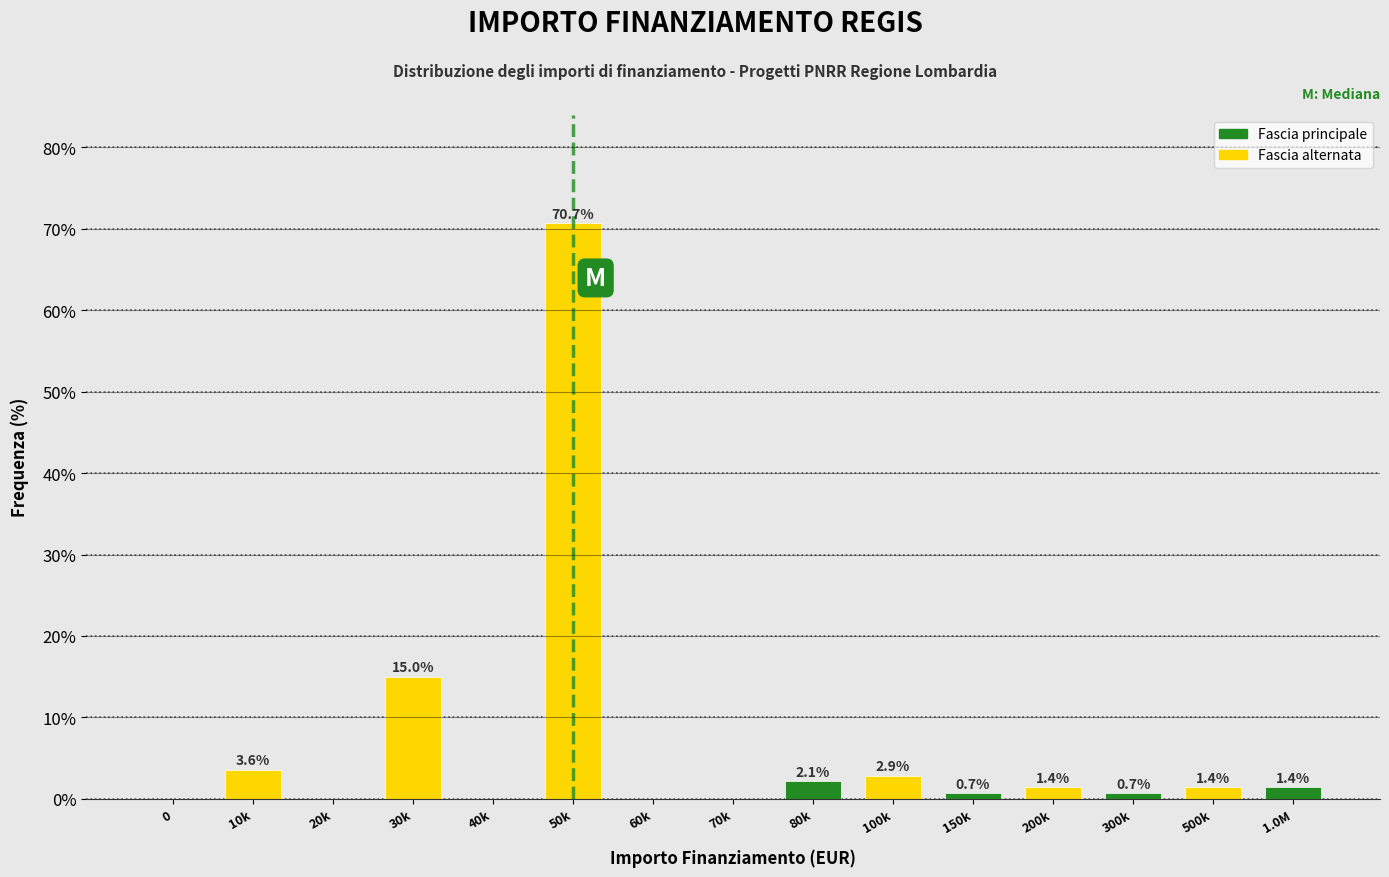

Reading left to right, what are all the values shown in this chart?

0=0.0	10k=3.6	20k=0.0	30k=15.0	40k=0.0	50k=70.7	60k=0.0	70k=0.0	80k=2.1	100k=2.9	150k=0.7	200k=1.4	300k=0.7	500k=1.4	1.0M=1.4